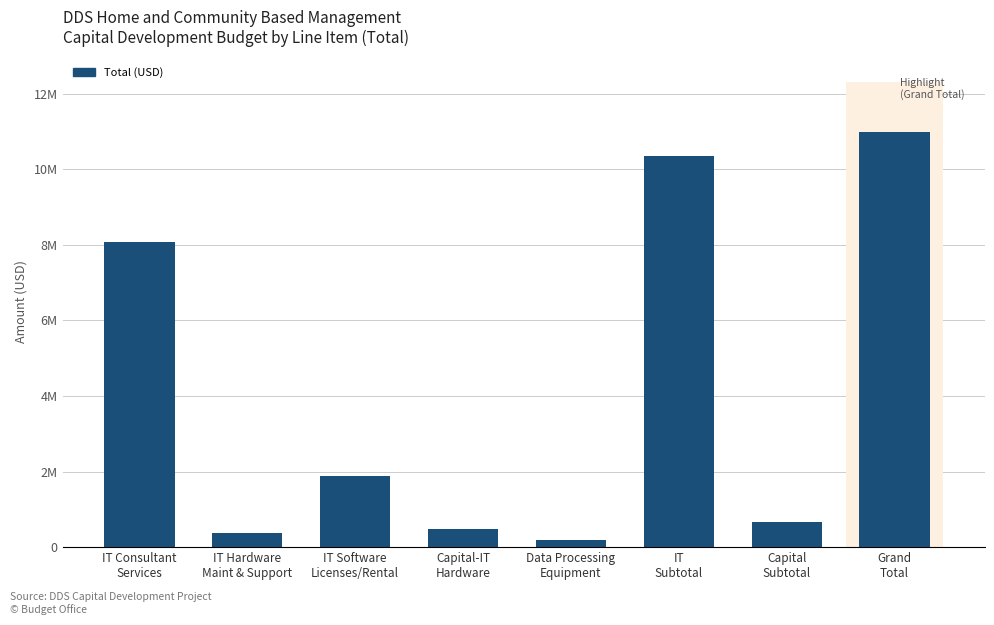

What position from the right is IT Consultant
Services?

8